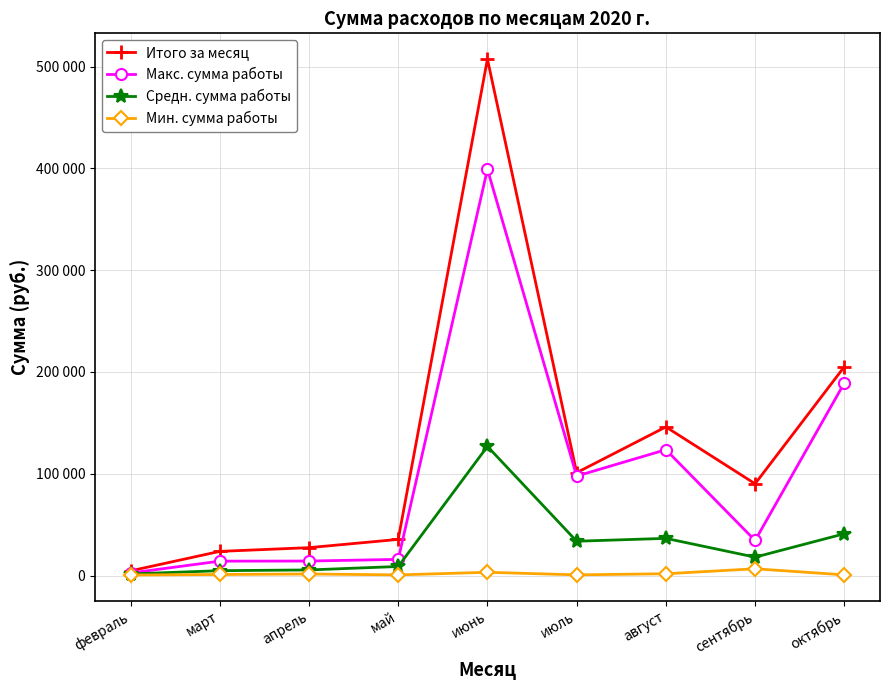

Which category has the lowest value in the Средн. сумма работы series?

февраль